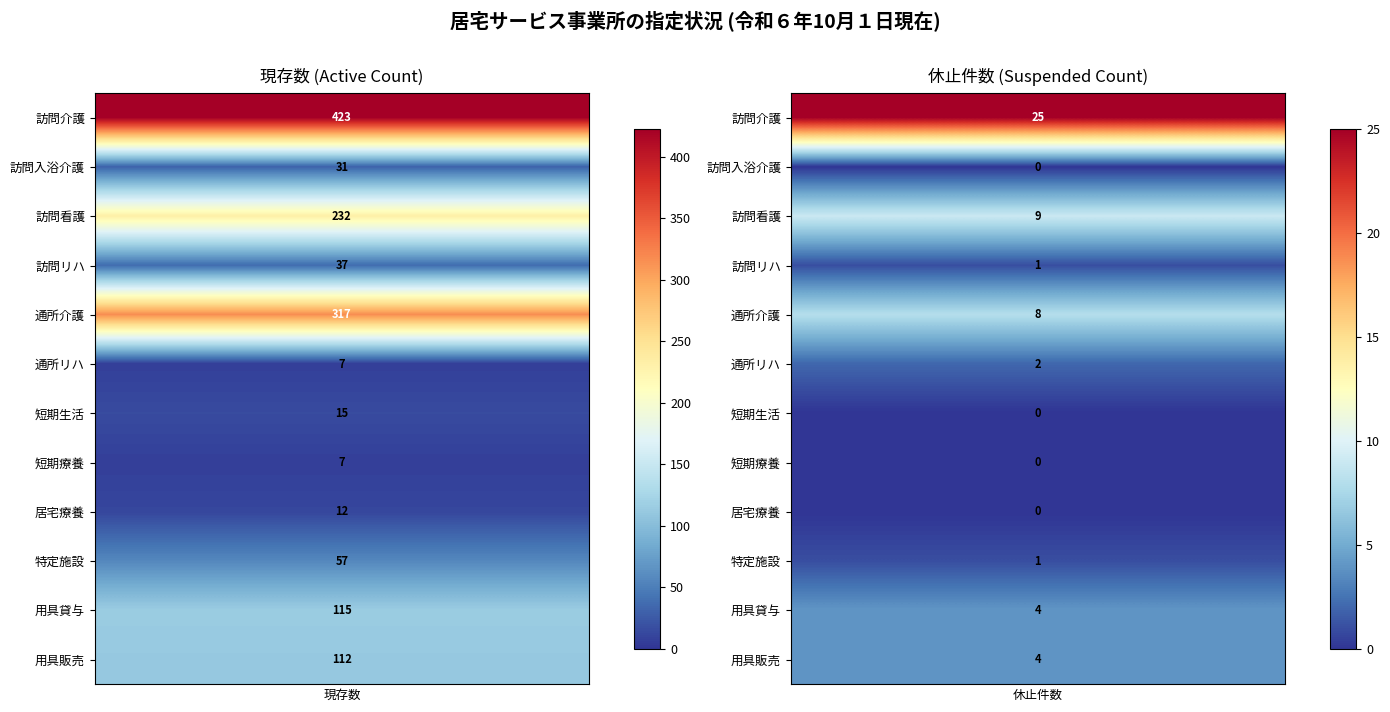

Rank the series at 1 from highest to lowest value.

訪問介護, 訪問看護, 通所介護, 用具貸与, 用具販売, 通所リハ, 訪問リハ, 特定施設, 訪問入浴介護, 短期生活, 短期療養, 居宅療養